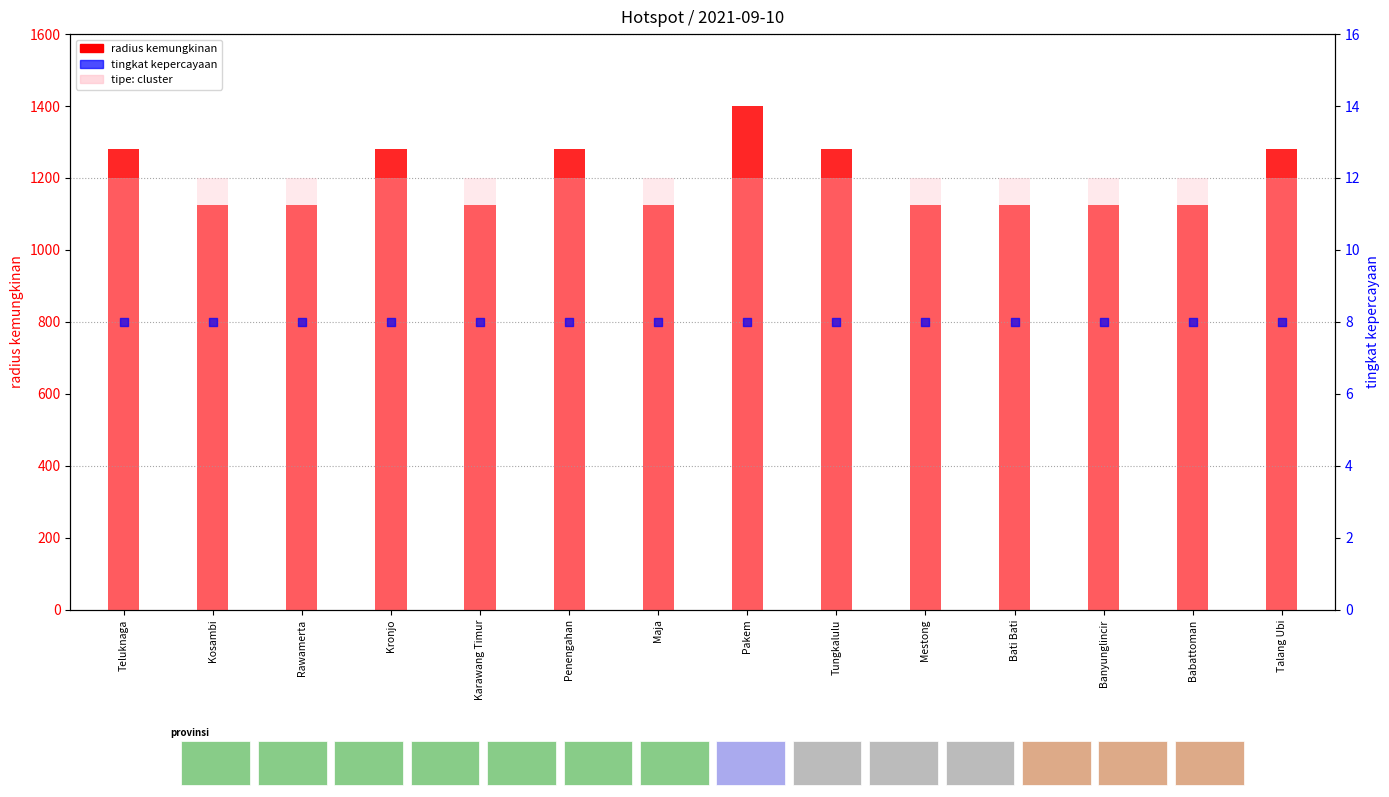

Which series contains the lowest Y value?

tingkat kepercayaan